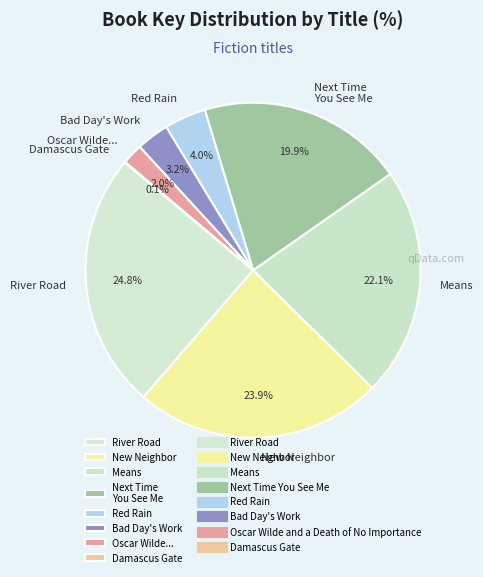

Which has a higher value, Red Rain or Next Time You See Me?

Next Time You See Me